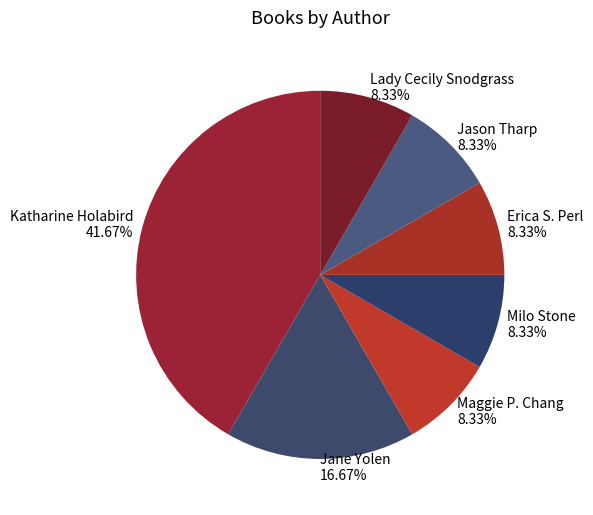

Approximately how many times larger is the value at Maggie P. Chang compared to Milo Stone?

1.0